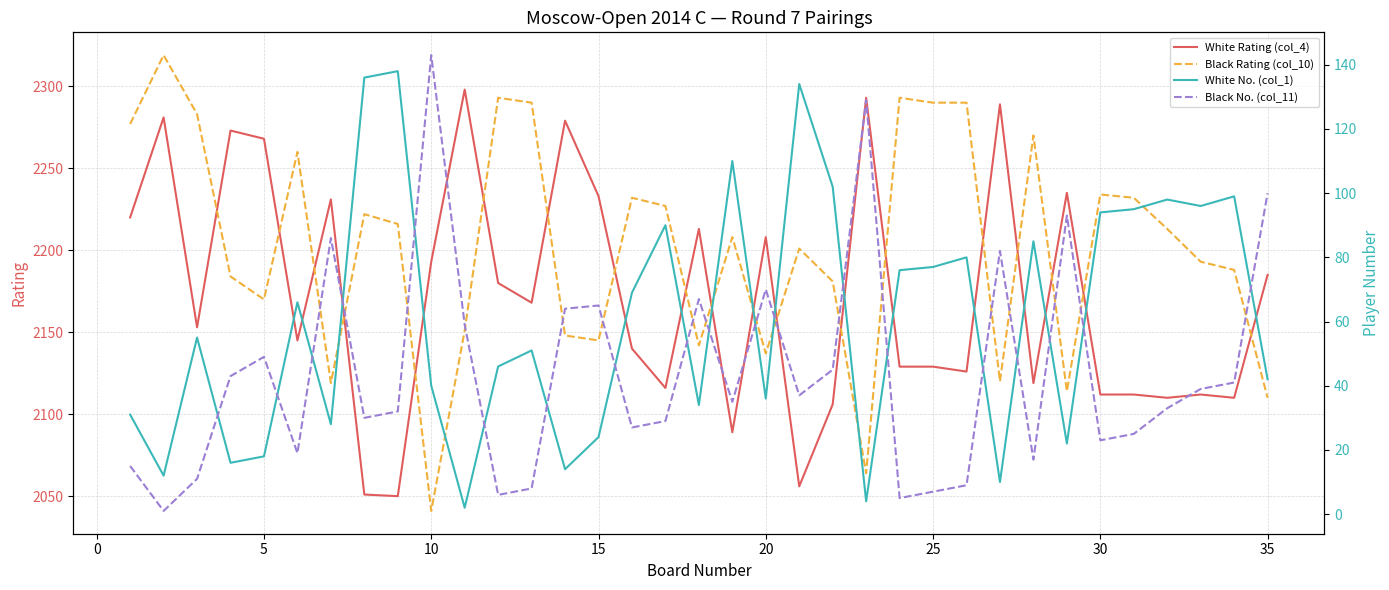

Which series has the largest range (max minus min)?

Black Rating (col_10)